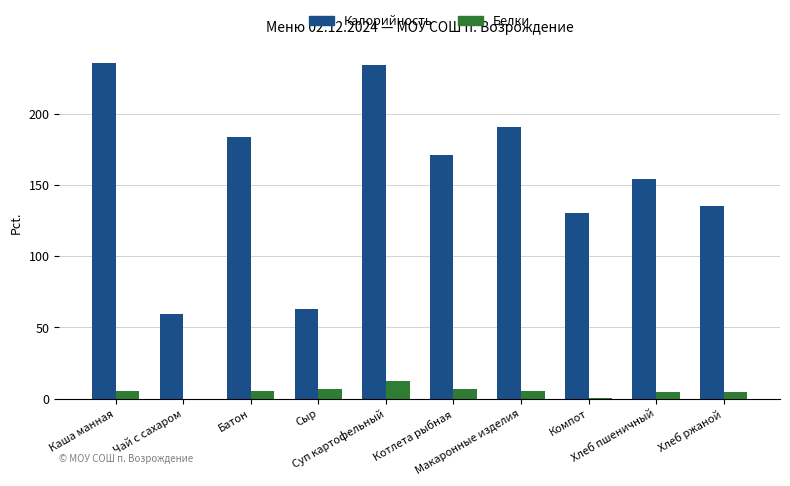

Which series has the widest spread of values?

Калорийность